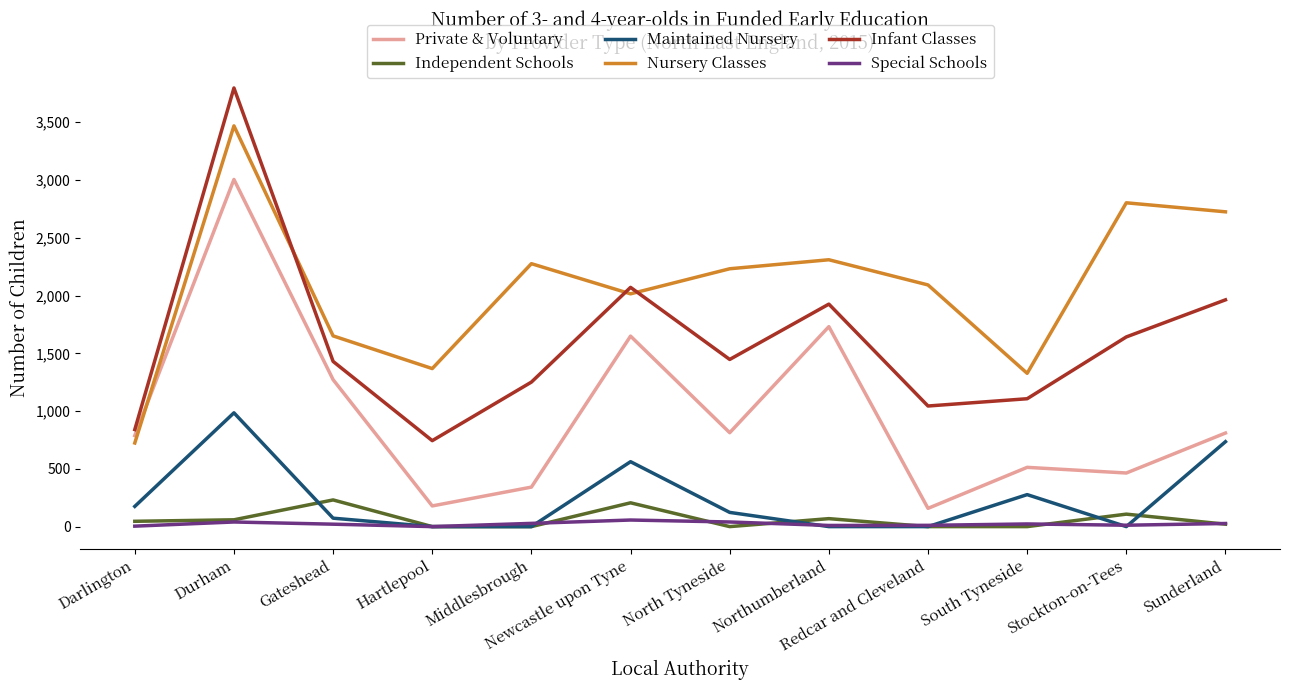

Where do Nursery Classes and Infant Classes first cross each other?

Durham and Gateshead